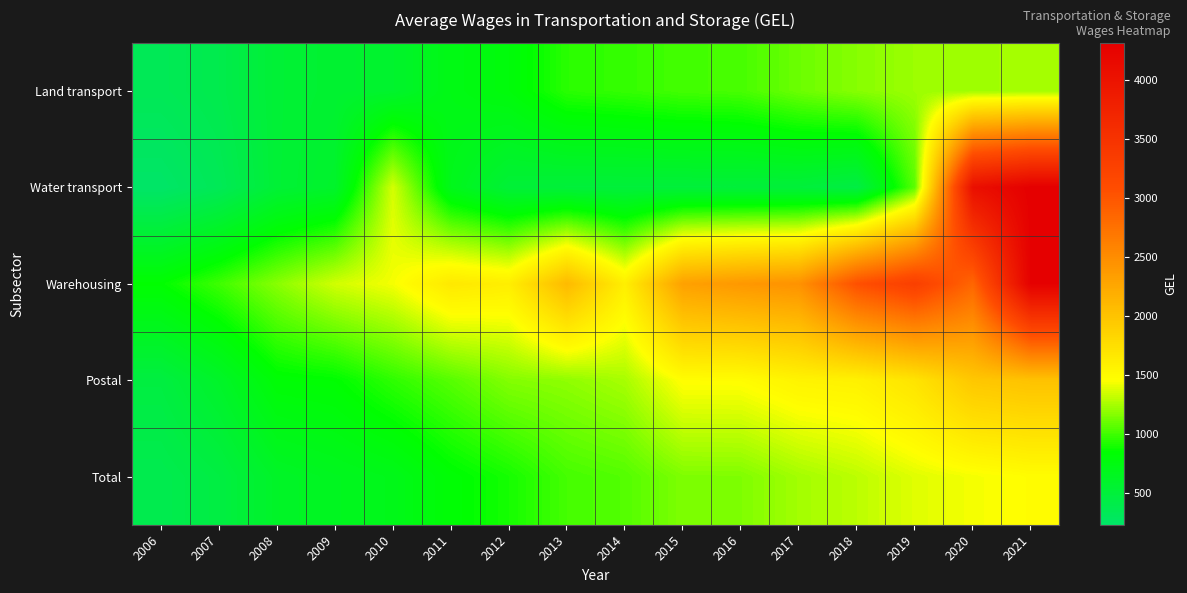

Reading right to left, transcribe all the data shown in this chart.

Land transport: 2021=1241.9	2020=1232.9	2019=1222.9	2018=1173.6	2017=1107.6	2016=1021.0	2015=1008.6	2014=975.2	2013=949.4	2012=789.3	2011=729.3	2010=581.1	2009=560.3	2008=532.6	2007=392.5	2006=336.7
Water transport: 2021=4312.1	2020=4055.6	2019=1068.1	2018=443.2	2017=500.0	2016=500.0	2015=500.0	2014=500.0	2013=500.0	2012=519.5	2011=691.7	2010=1359.4	2009=591.8	2008=531.3	2007=333.0	2006=233.2
Warehousing: 2021=4292.8	2020=2849.0	2019=3298.2	2018=3054.4	2017=2447.9	2016=2395.0	2015=2314.7	2014=1600.9	2013=2083.0	2012=1607.8	2011=1657.3	2010=1438.0	2009=1350.2	2008=1177.3	2007=998.1	2006=847.3
Postal: 2021=2011.4	2020=1966.3	2019=1704.2	2018=1580.4	2017=1561.9	2016=1479.5	2015=1476.3	2014=1252.1	2013=1192.8	2012=1165.5	2011=1057.5	2010=961.1	2009=841.7	2008=819.3	2007=605.2	2006=461.9
Total: 2021=1479.3	2020=1435.7	2019=1384.7	2018=1300.3	2017=1240.3	2016=1156.0	2015=1153.2	2014=1048.4	2013=1014.3	2012=901.3	2011=824.1	2010=700.6	2009=659.0	2008=614.2	2007=453.9	2006=377.3